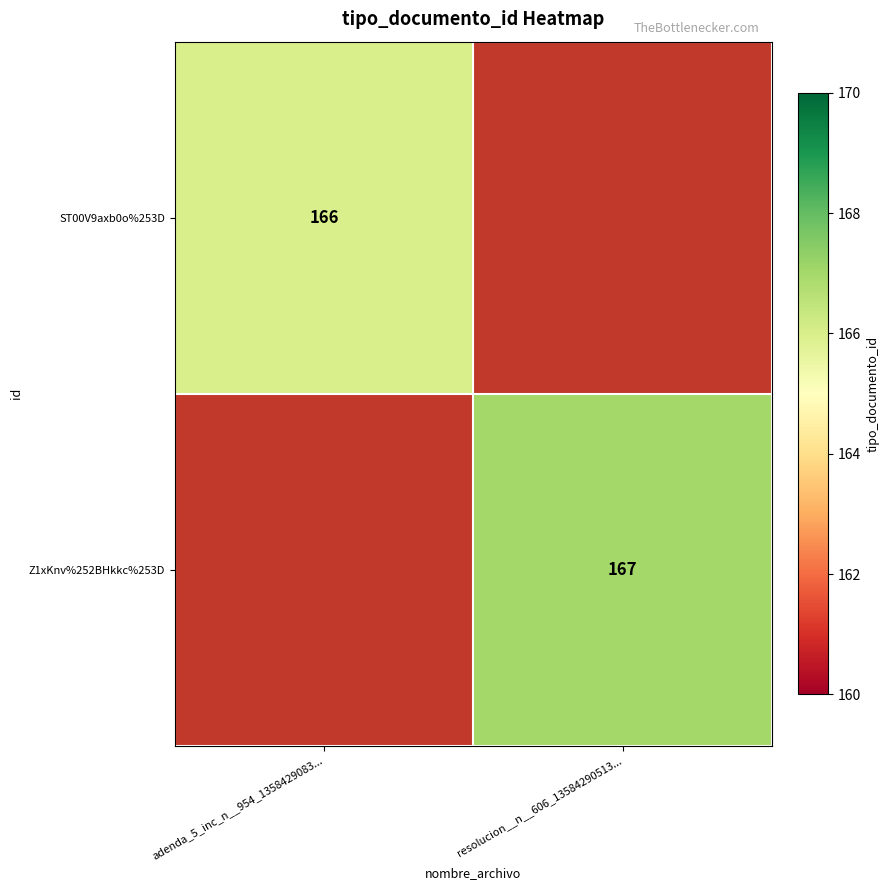

True or false: Z1xKnv%252BHkkc%253D has a value of 167 at resolucion__n__606_13584290513....

True